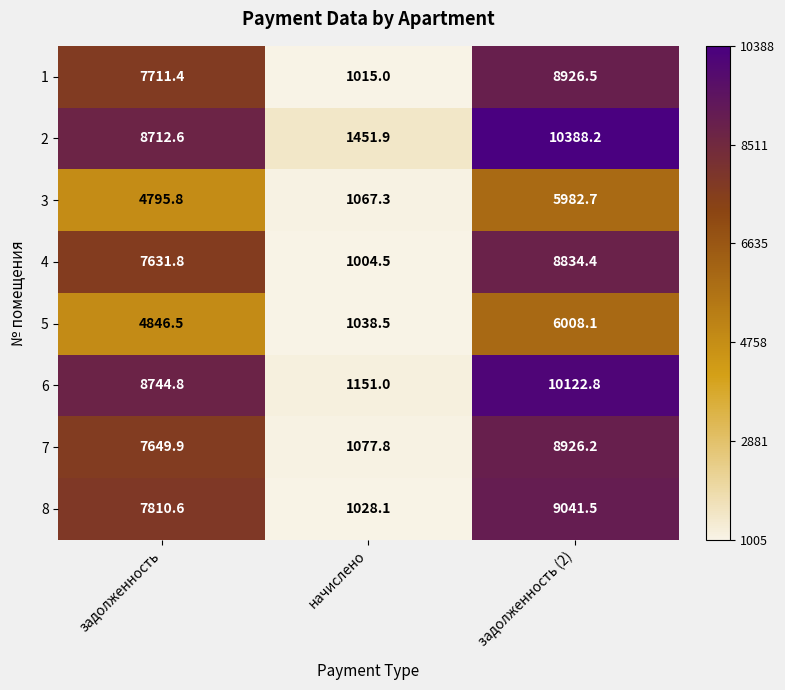

The value of 1 at задолженность is 3661.6. True or false?

False